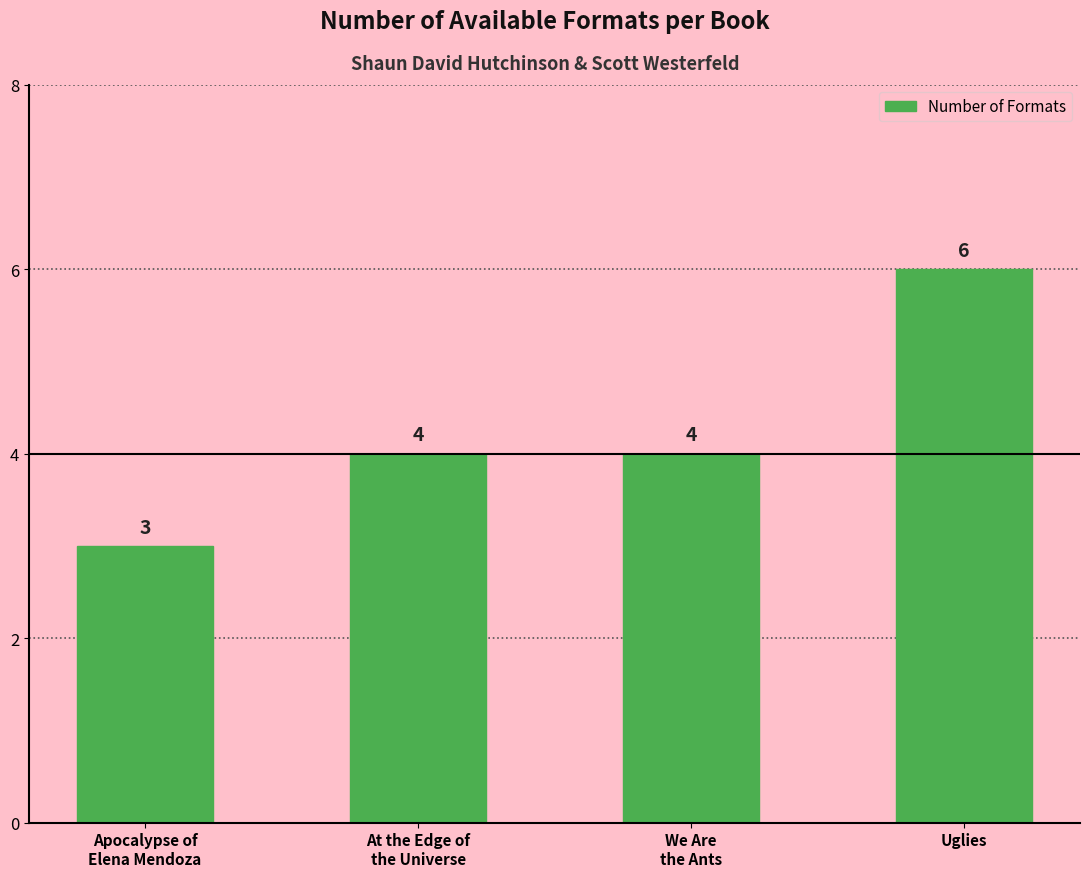

Reading left to right, what are all the values shown in this chart?

Apocalypse of
Elena Mendoza=3	At the Edge of
the Universe=4	We Are
the Ants=4	Uglies=6